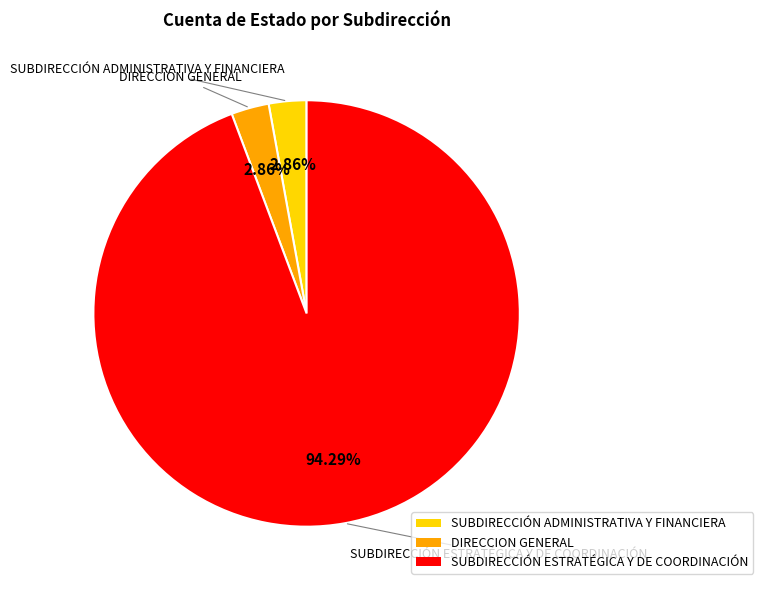

True or false: SUBDIRECCIÓN ADMINISTRATIVA Y FINANCIERA accounts for 3% of the total.

True